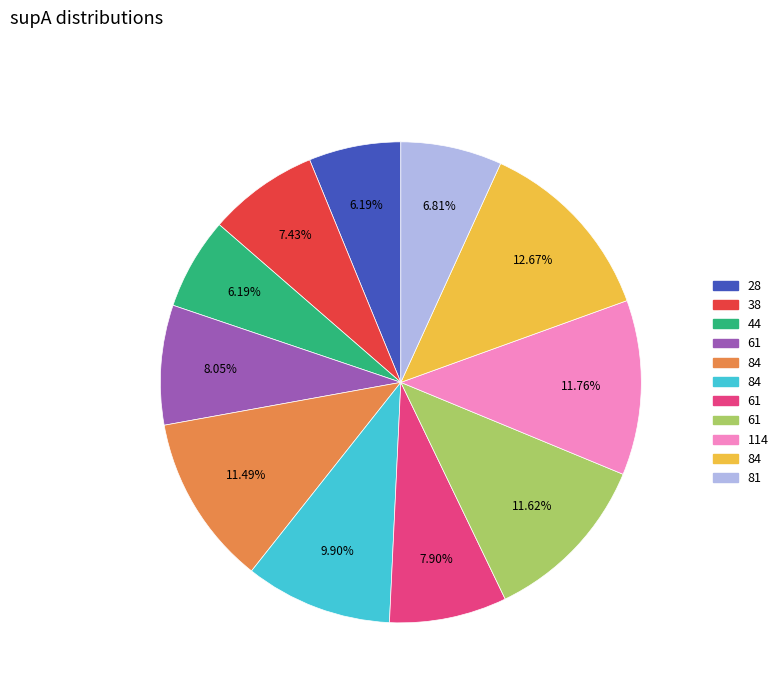

To the nearest percent, what is the average slice percentage?

9%